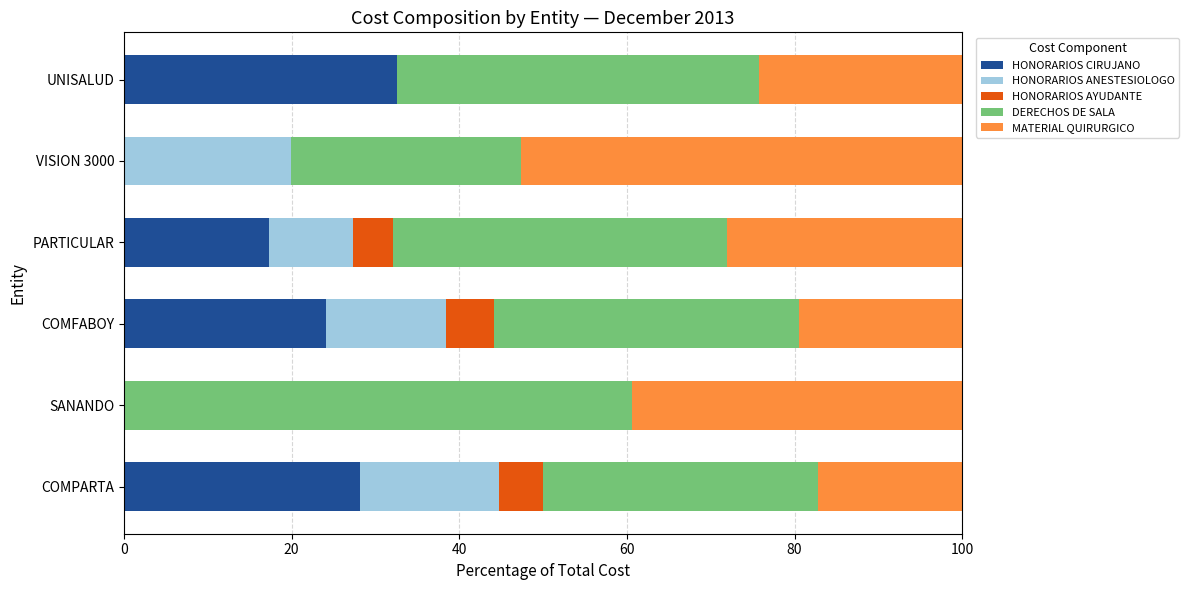

What is the approximate value of HONORARIOS CIRUJANO at COMFABOY?

24.1